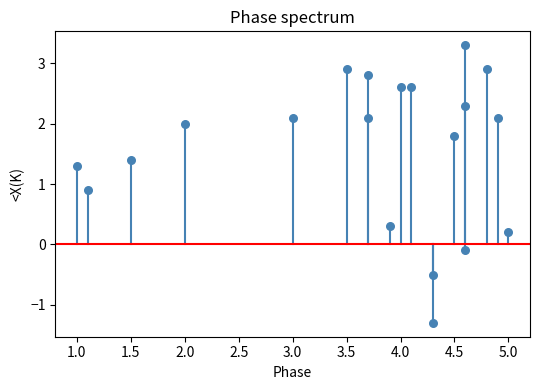

What is the range of X values (max minus min)?

4.0